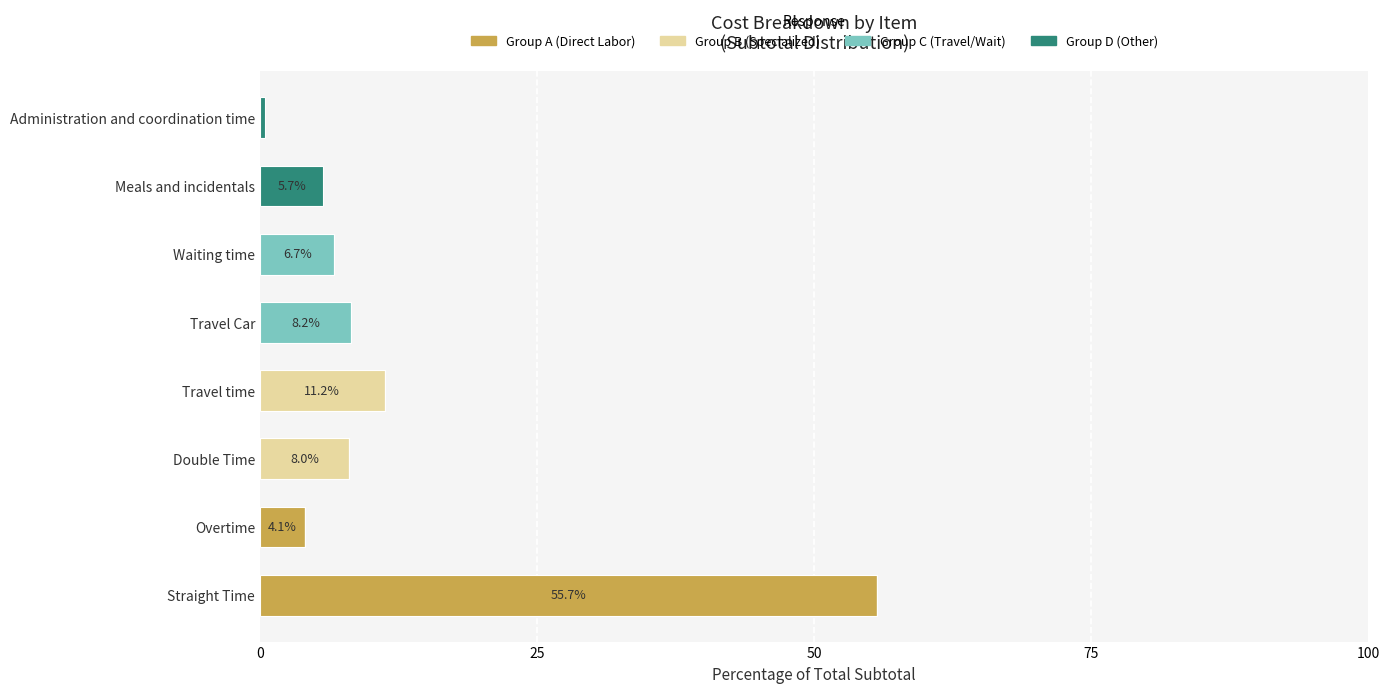

At which label does Group A (Direct Labor) reach its peak?

Straight Time